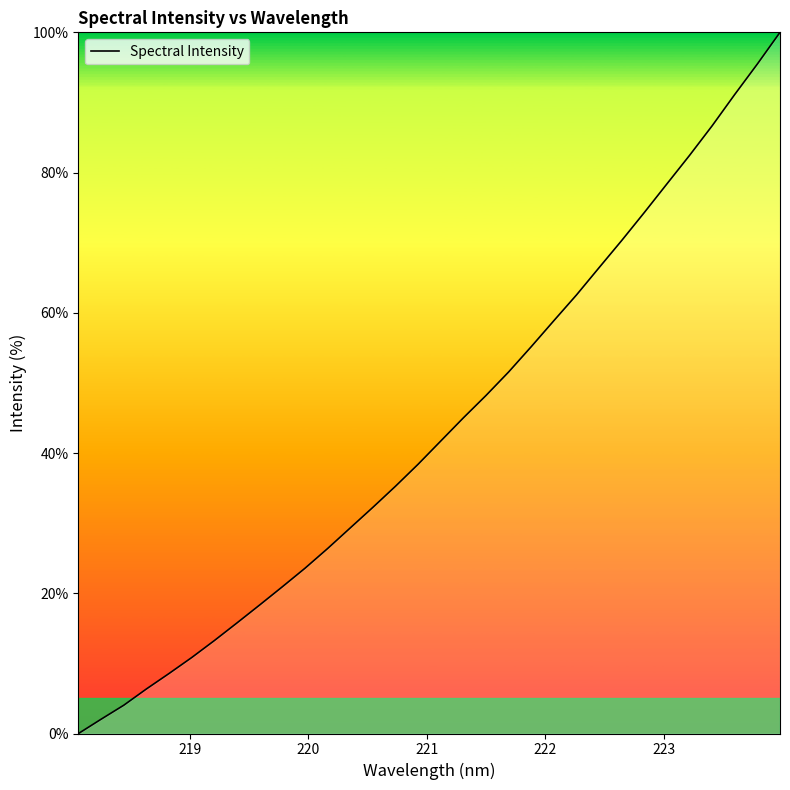

How many lines are shown in the chart?

1